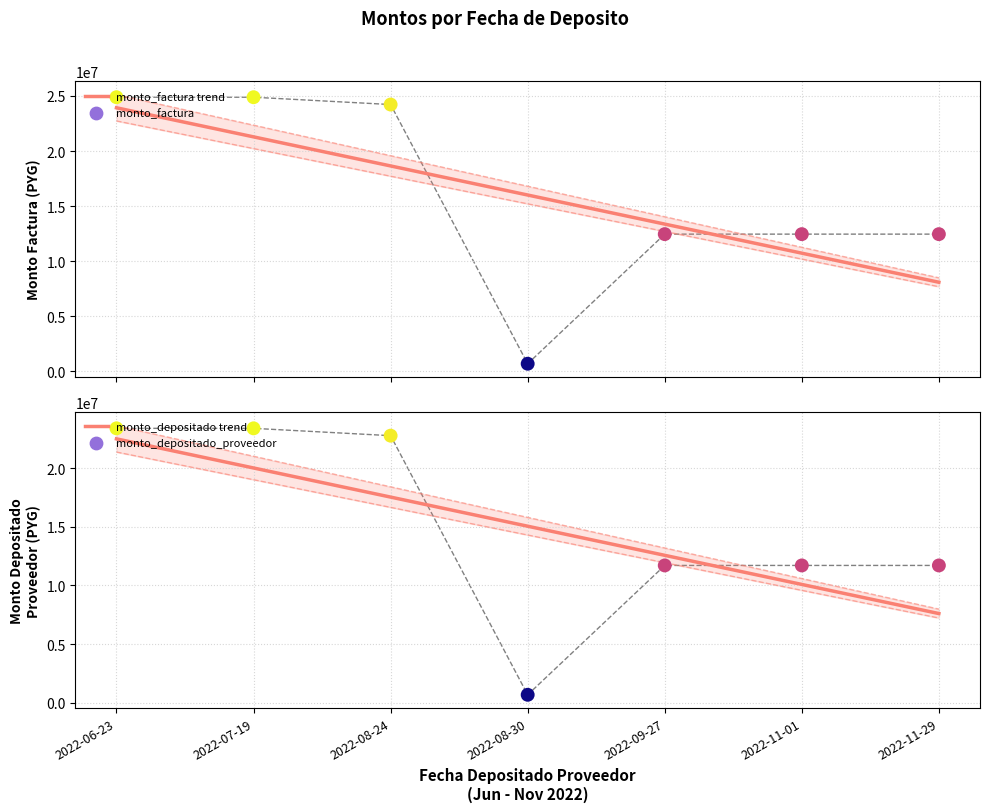

Which series has the largest total across all categories?

monto_factura trend